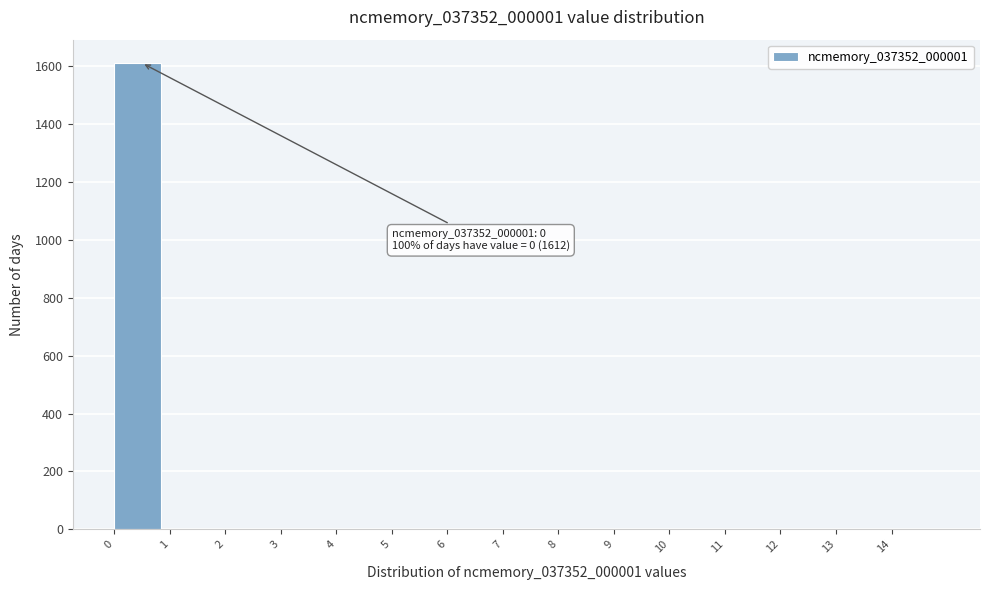

Which range on the x-axis has the tallest bar?

0 to 1